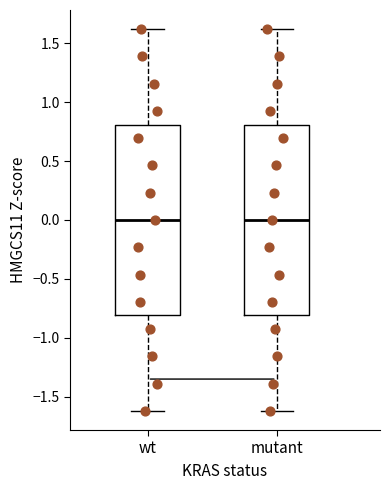

Reading left to right, transcribe this box plot: for each box, give where its median line is, the range the box spans, and where its two whiskers end, as read against the y-axis. The values are not printed on the chart, so give them approximately, as read against the axis.

wt: median 0.0, box -0.8 to 0.8, whiskers -1.6 to 1.6
mutant: median 0.0, box -0.8 to 0.8, whiskers -1.6 to 1.6